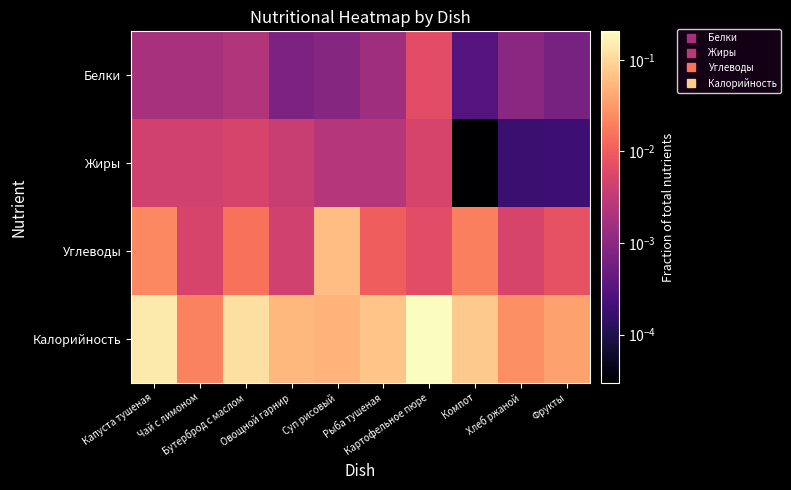

What is the difference between the highest and lowest values at Компот?

0.1